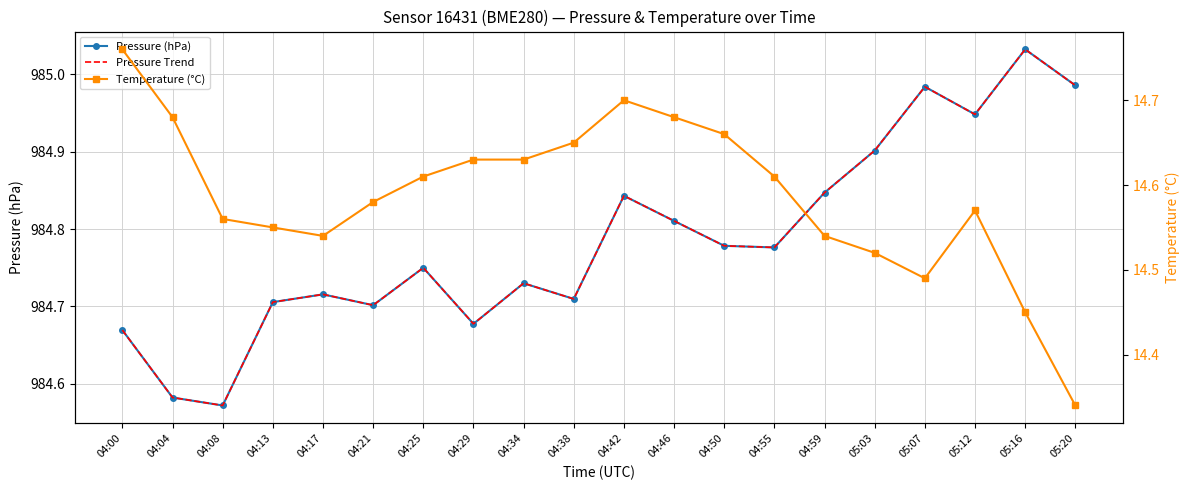

Rank the series by their maximum value, from lowest to highest.

Temperature (°C), Pressure (hPa), Pressure Trend